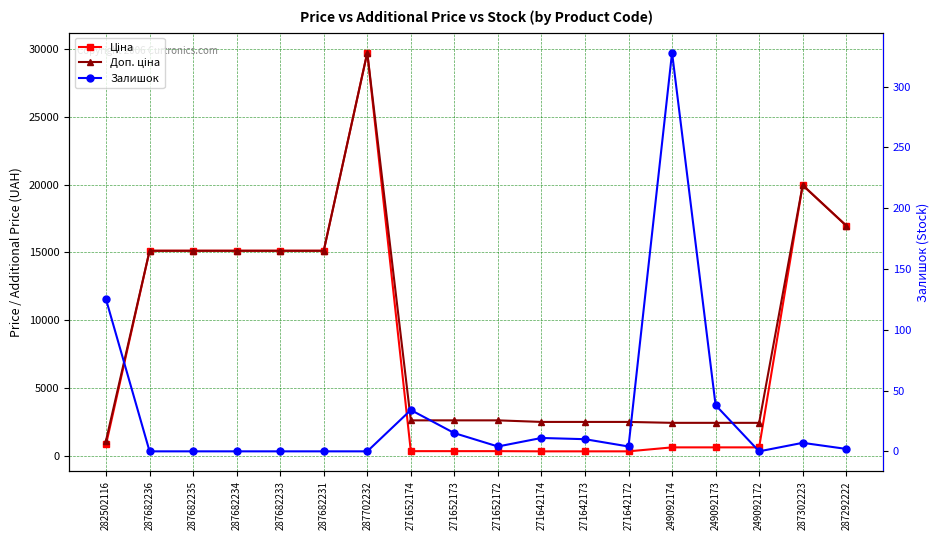

Is this an area chart (filled region under the line)?

No